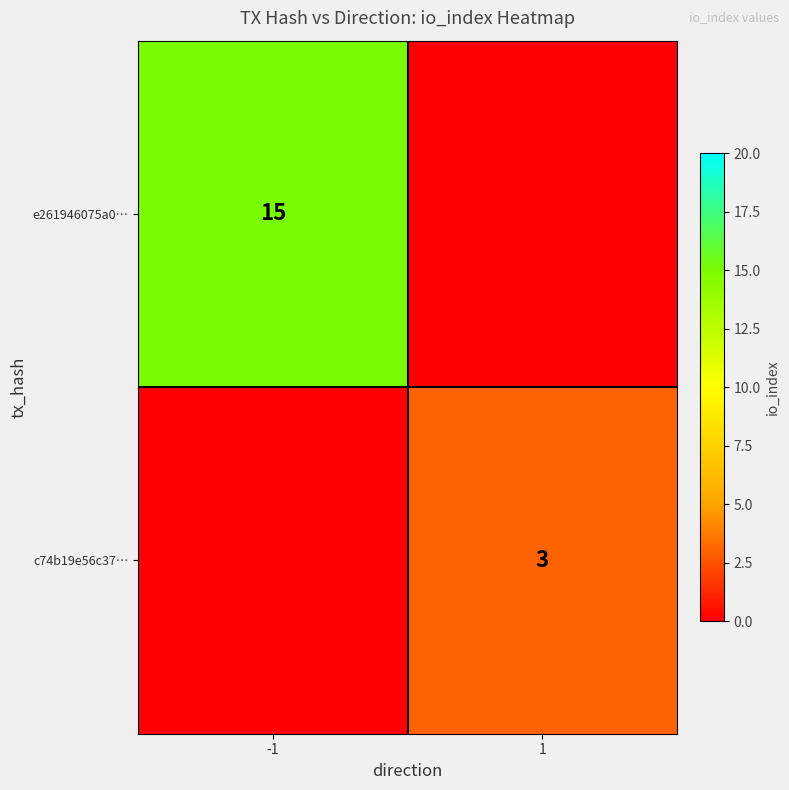

True or false: e261946075a0… has a value of 15 at -1.

True